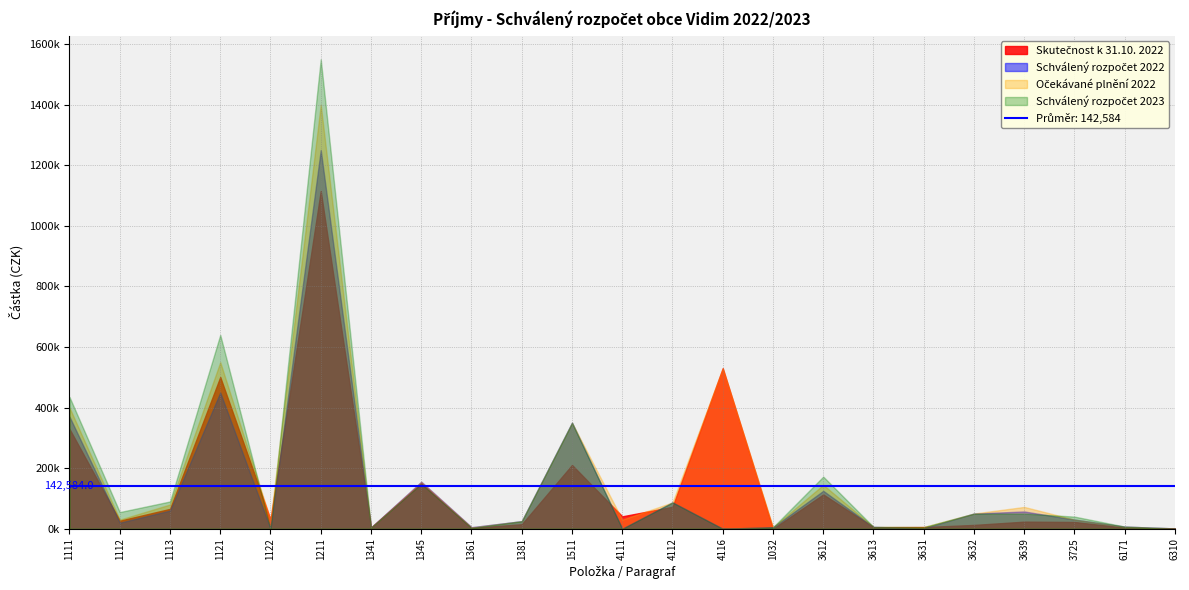

Is it true that Skutečnost k 31.10. 2022 equals 23354.0 at 3639?

True